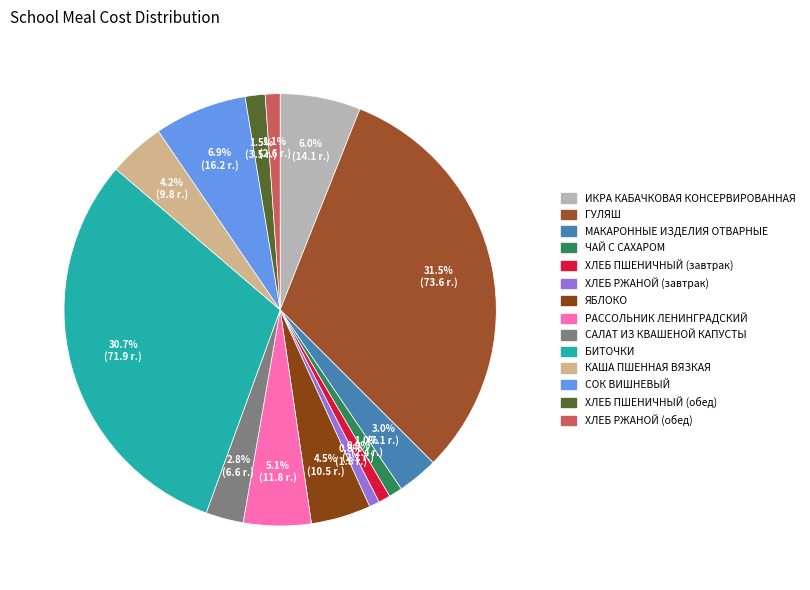

To the nearest percent, what portion does РАССОЛЬНИК ЛЕНИНГРАДСКИЙ represent?

5%